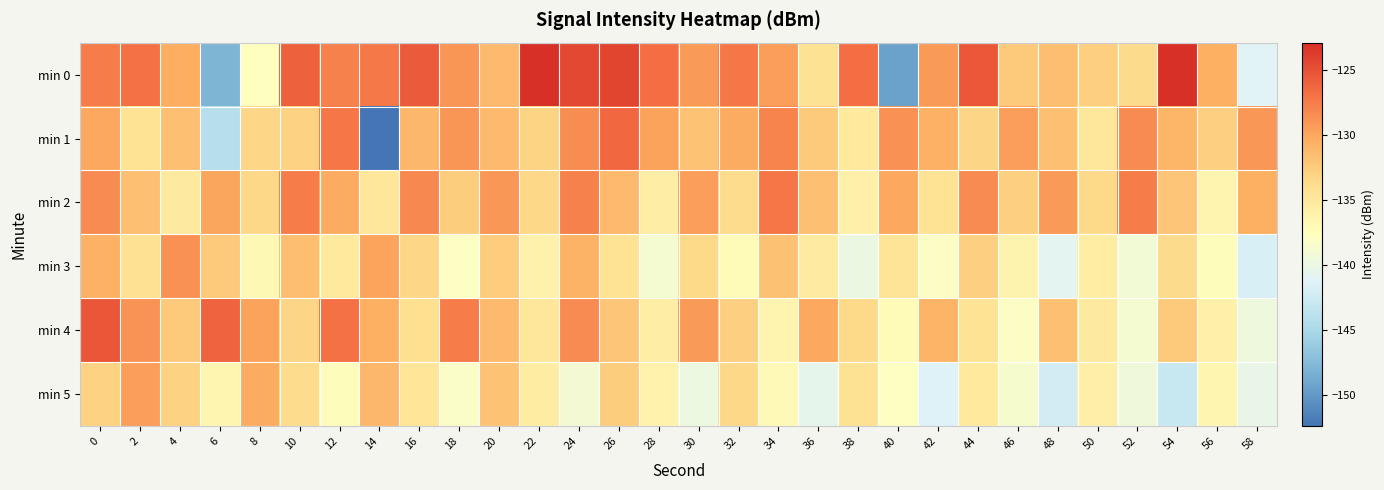

What is the smallest value displayed?

-152.4